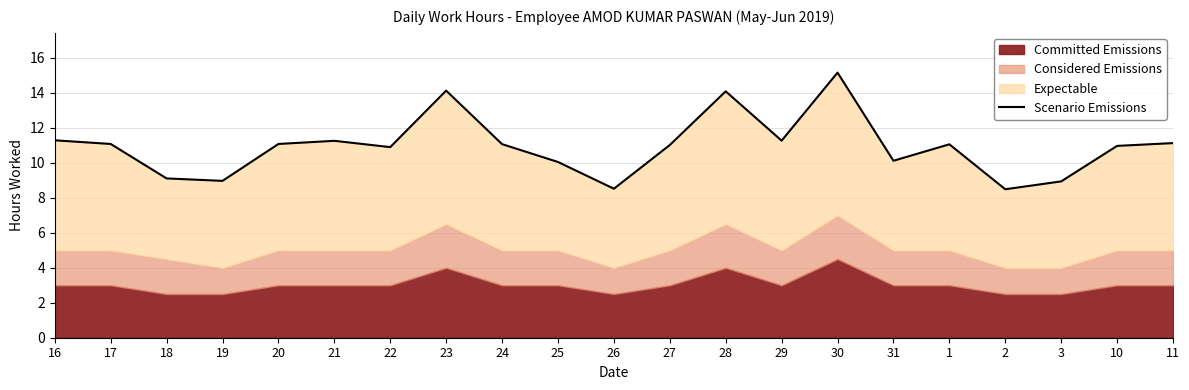

The value at 28 is 25.2. True or false?

False